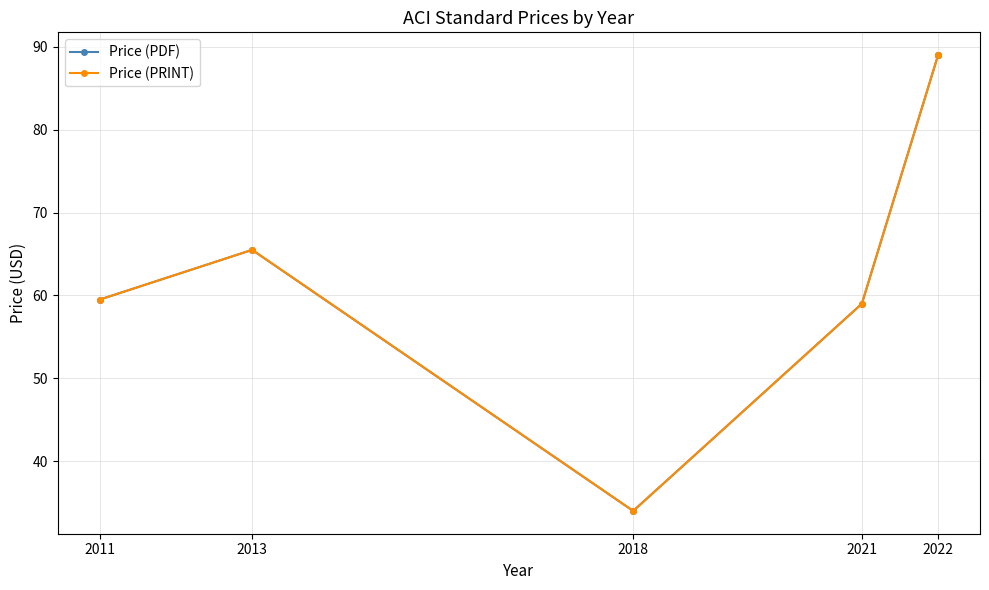

What is the label of the 3rd point from the left?

2018